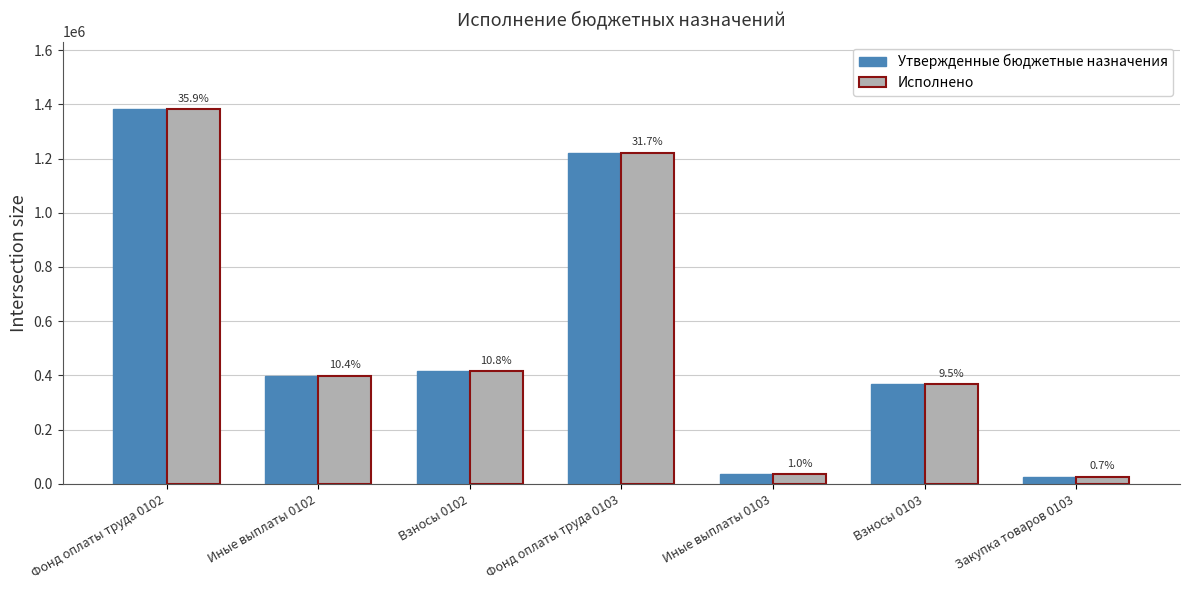

Which series changed the most between Взносы 0102 and Взносы 0103?

Утвержденные бюджетные назначения